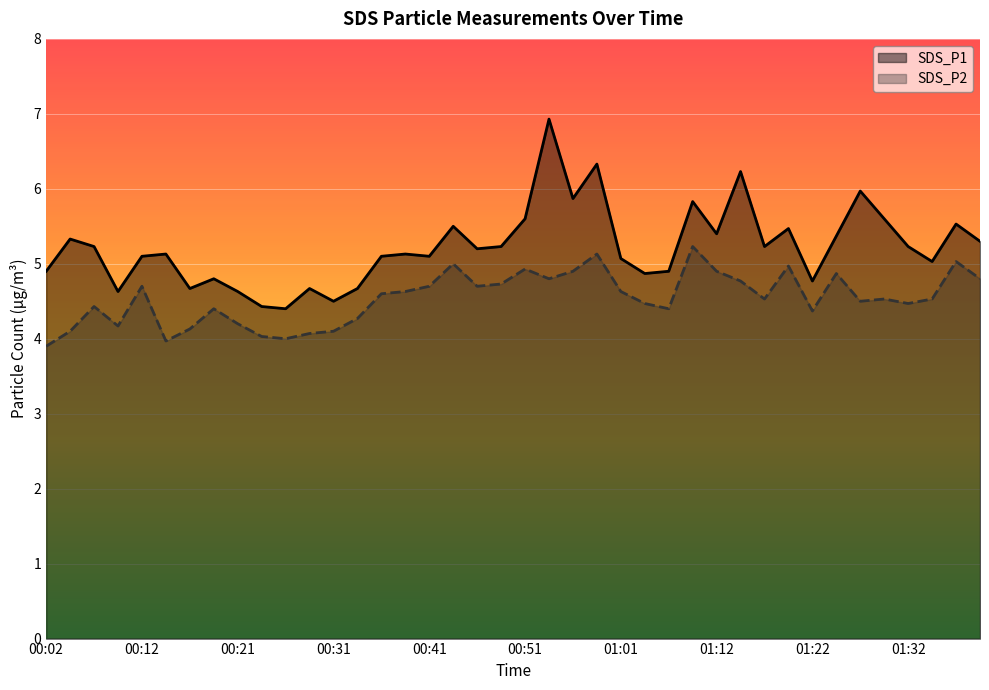

Reading right to left, extract all data points from this chart.

SDS_P1: 01:39=5.3	01:37=5.5	01:34=5.0	01:32=5.2	01:29=5.6	01:27=6.0	01:24=5.4	01:22=4.8	01:19=5.5	01:17=5.2	01:14=6.2	01:12=5.4	01:09=5.8	01:06=4.9	01:03=4.9	01:01=5.1	00:58=6.3	00:56=5.9	00:53=6.9	00:51=5.6	00:48=5.2	00:46=5.2	00:44=5.5	00:41=5.1	00:39=5.1	00:36=5.1	00:34=4.7	00:31=4.5	00:29=4.7	00:26=4.4	00:24=4.4	00:21=4.6	00:19=4.8	00:16=4.7	00:14=5.1	00:12=5.1	00:09=4.6	00:07=5.2	00:04=5.3	00:02=4.9
SDS_P2: 01:39=4.8	01:37=5.0	01:34=4.5	01:32=4.5	01:29=4.5	01:27=4.5	01:24=4.9	01:22=4.4	01:19=5.0	01:17=4.5	01:14=4.8	01:12=4.9	01:09=5.2	01:06=4.4	01:03=4.5	01:01=4.6	00:58=5.1	00:56=4.9	00:53=4.8	00:51=4.9	00:48=4.7	00:46=4.7	00:44=5.0	00:41=4.7	00:39=4.6	00:36=4.6	00:34=4.3	00:31=4.1	00:29=4.1	00:26=4.0	00:24=4.0	00:21=4.2	00:19=4.4	00:16=4.1	00:14=4.0	00:12=4.7	00:09=4.2	00:07=4.4	00:04=4.1	00:02=3.9